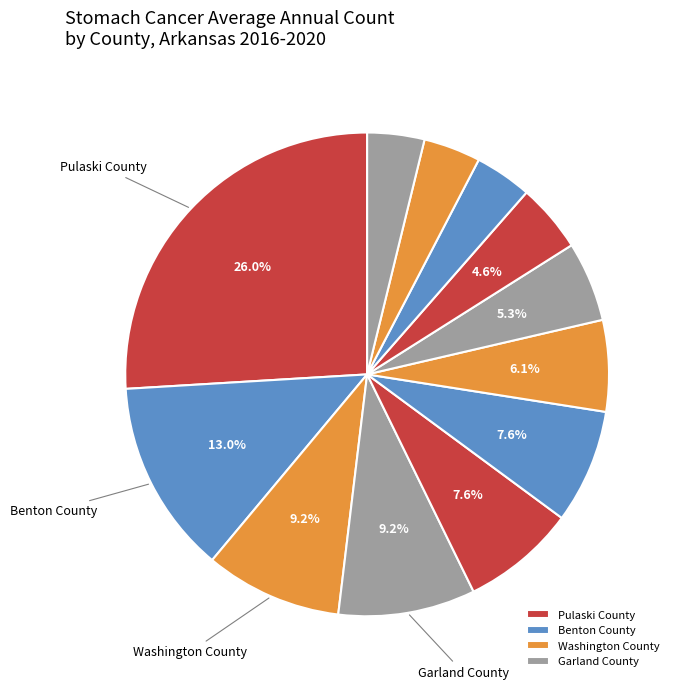

How many segments does this pie chart have?

12